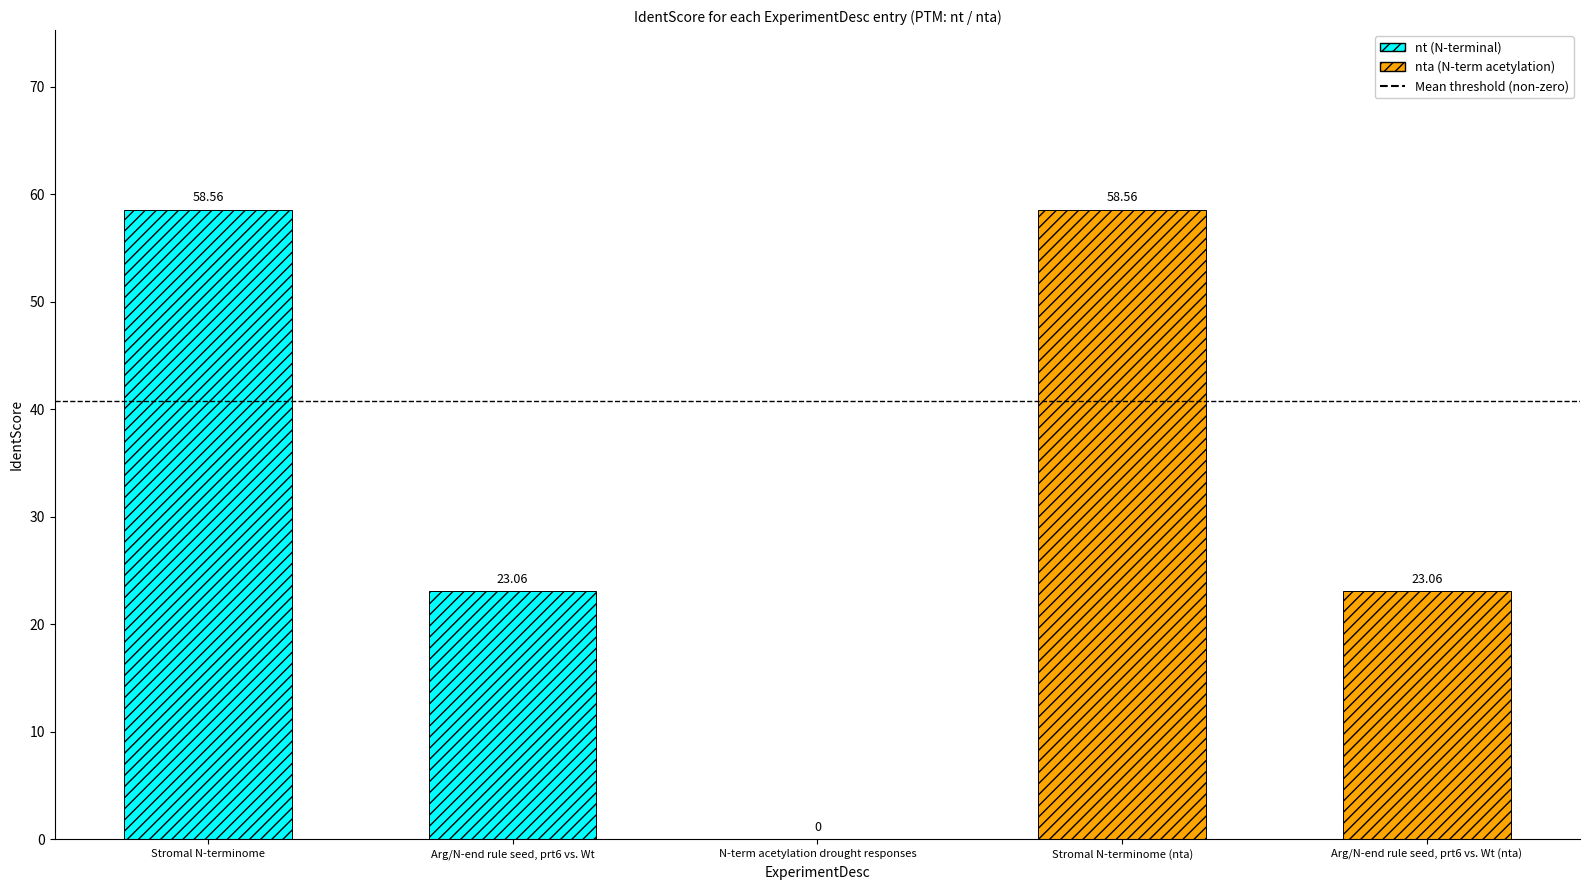

What is the ratio of the value at Arg/N-end rule seed, prt6 vs. Wt (nta) to the value at Stromal N-terminome (nta)?

0.4